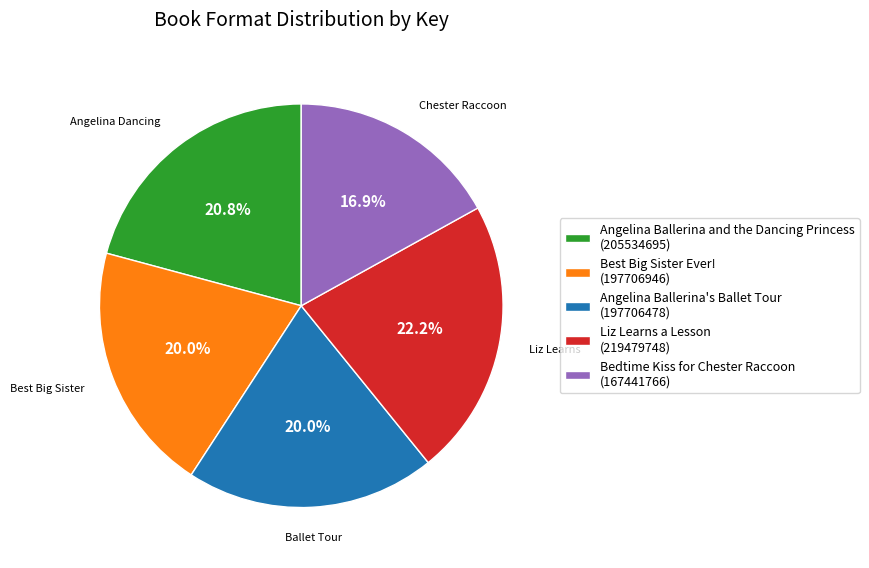

Which has a higher value, Bedtime Kiss for Chester Raccoon (167441766) or Angelina Ballerina's Ballet Tour (197706478)?

Angelina Ballerina's Ballet Tour (197706478)